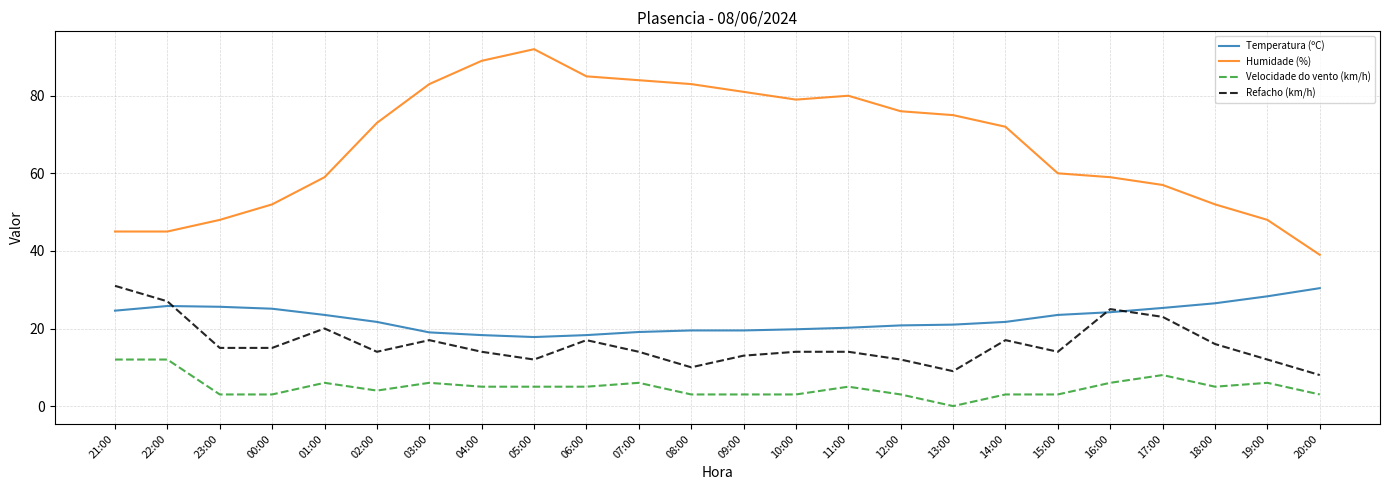

True or false: Humidade (%) and Refacho (km/h) intersect in this chart.

False